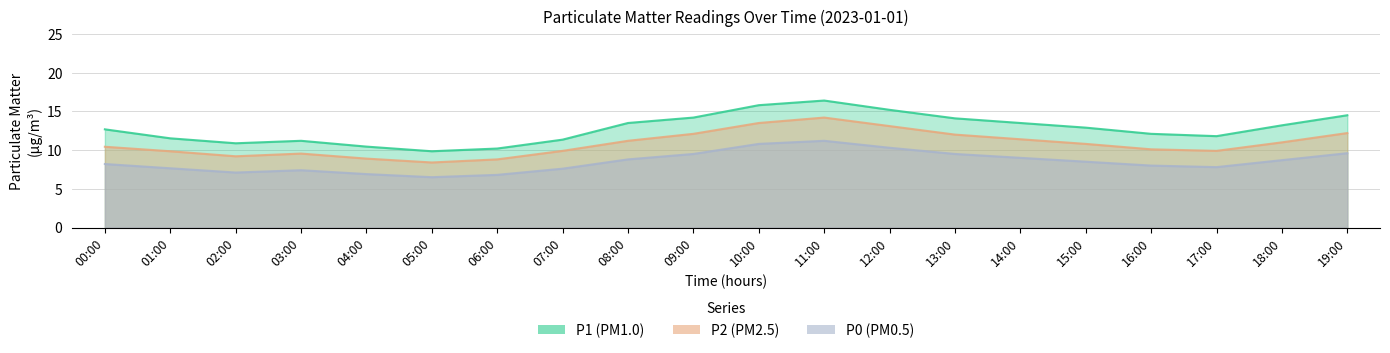

Which category has the highest value across all series?

11:00